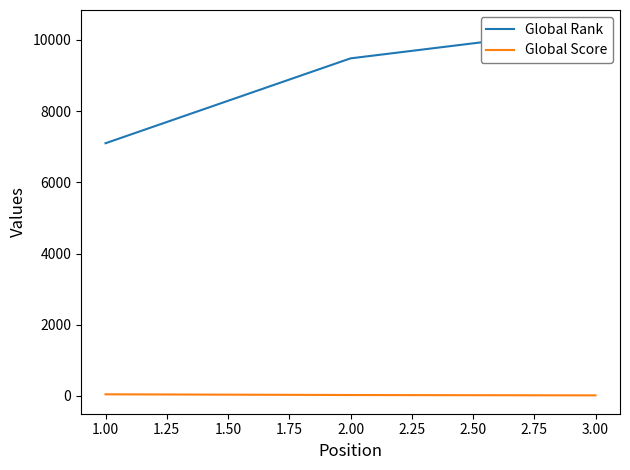

How many data points does each series have?

3